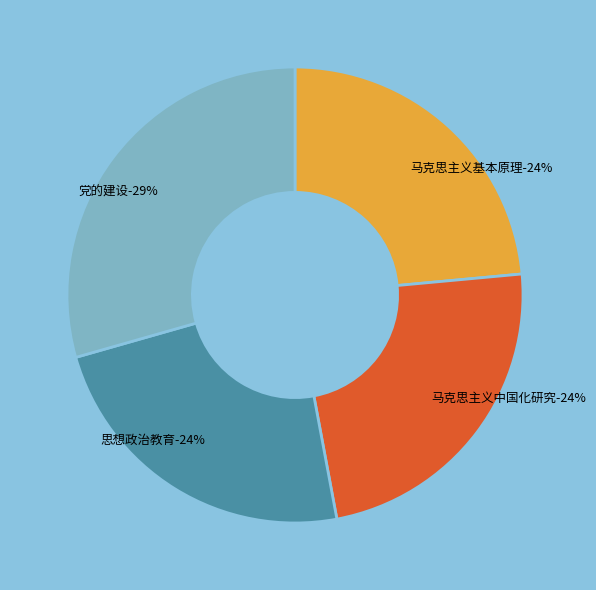

How many segments does this pie chart have?

4